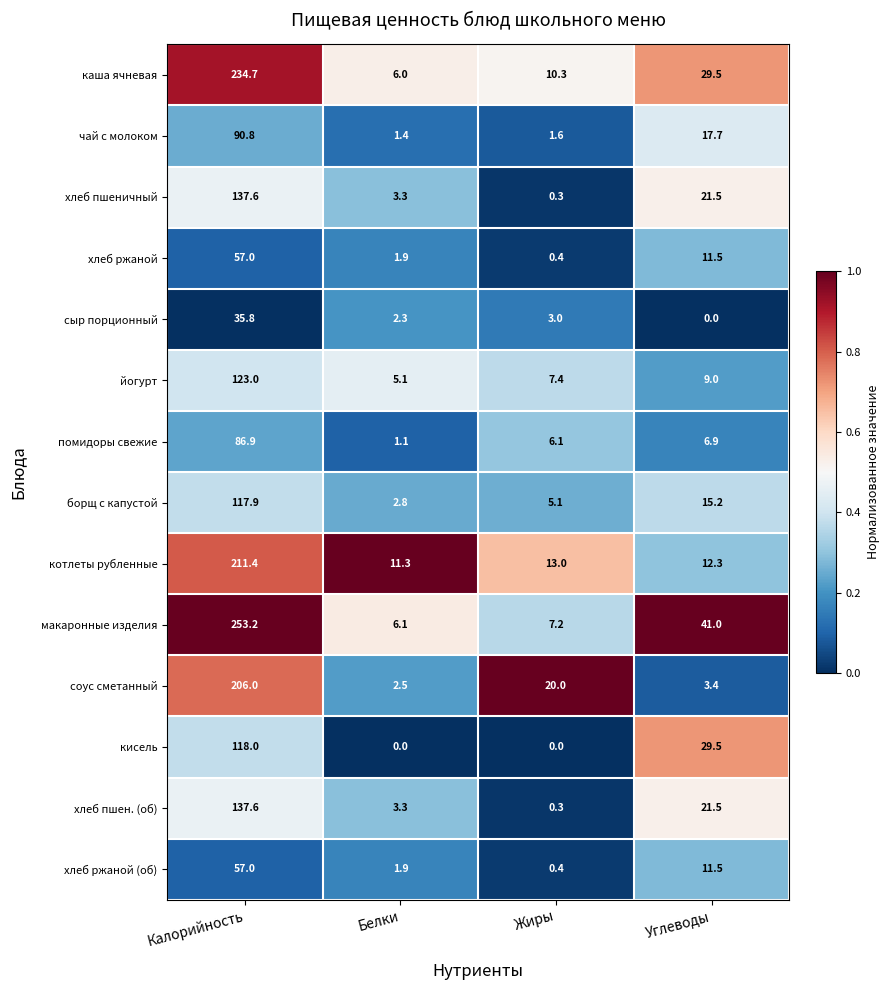

Rank the categories by помидоры свежие value from highest to lowest.

Калорийность, Углеводы, Жиры, Белки